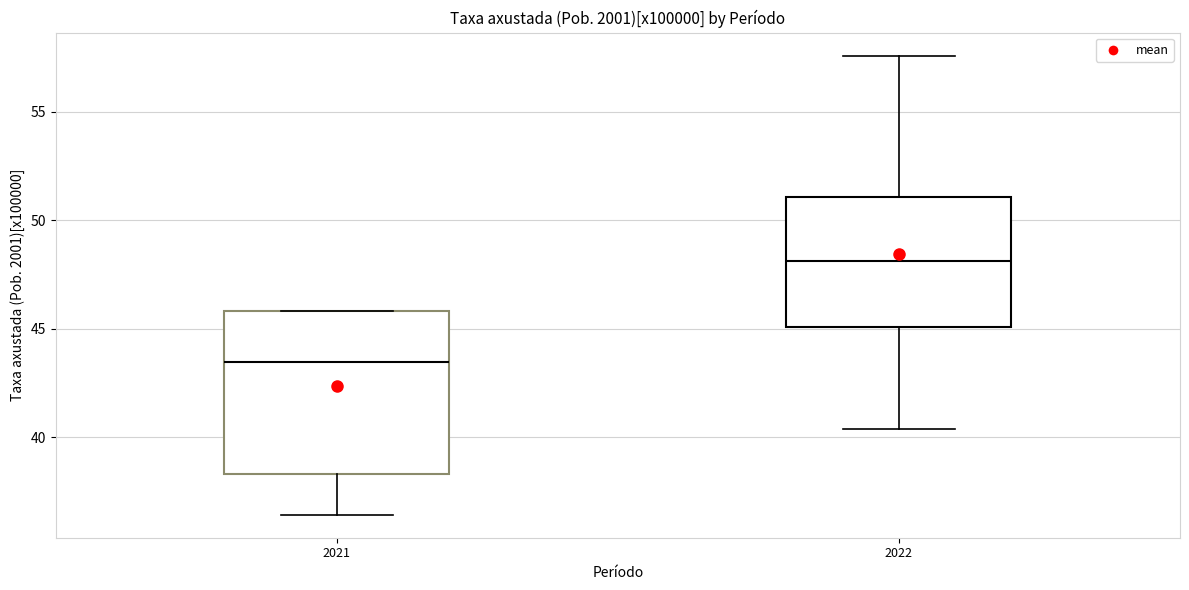

Comparing the boxes themselves (not the whiskers), which one is the tallest?

2021